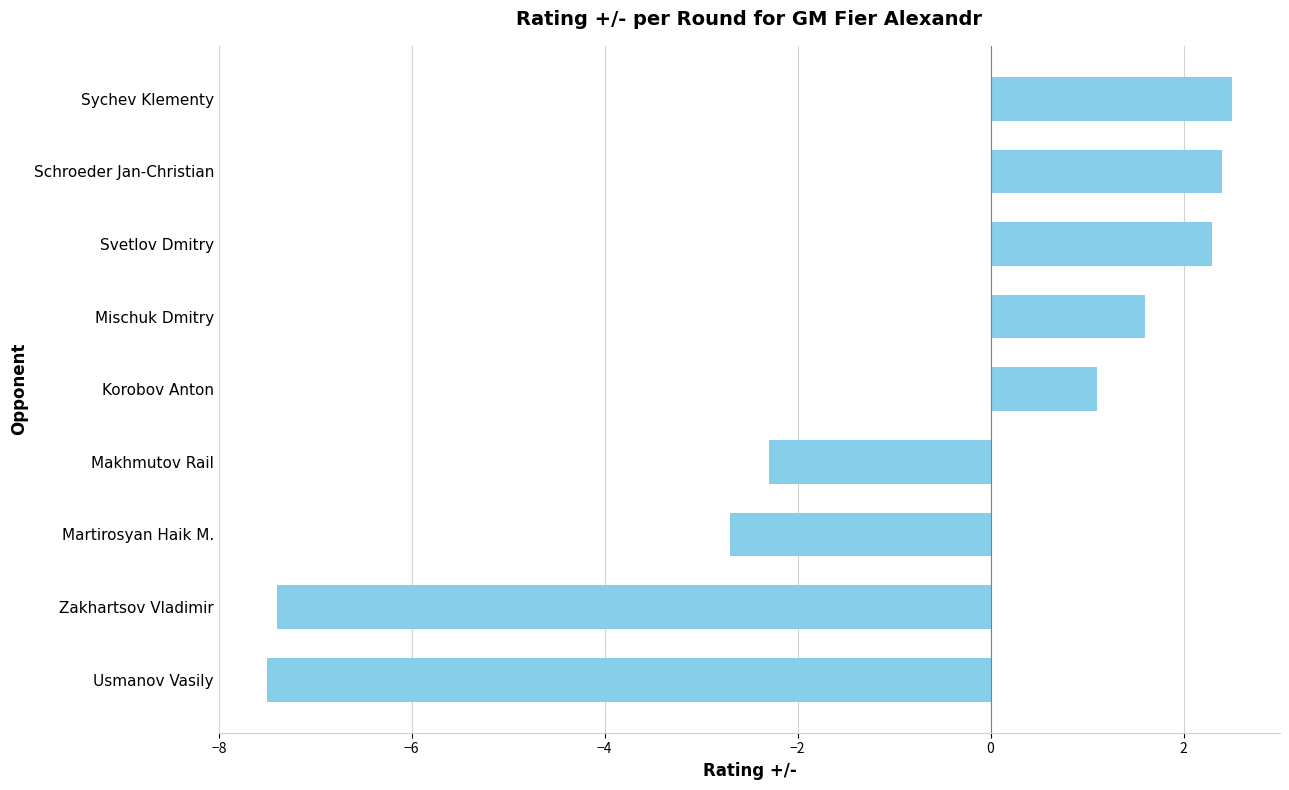

What value does the data have at Svetlov Dmitry?

2.3